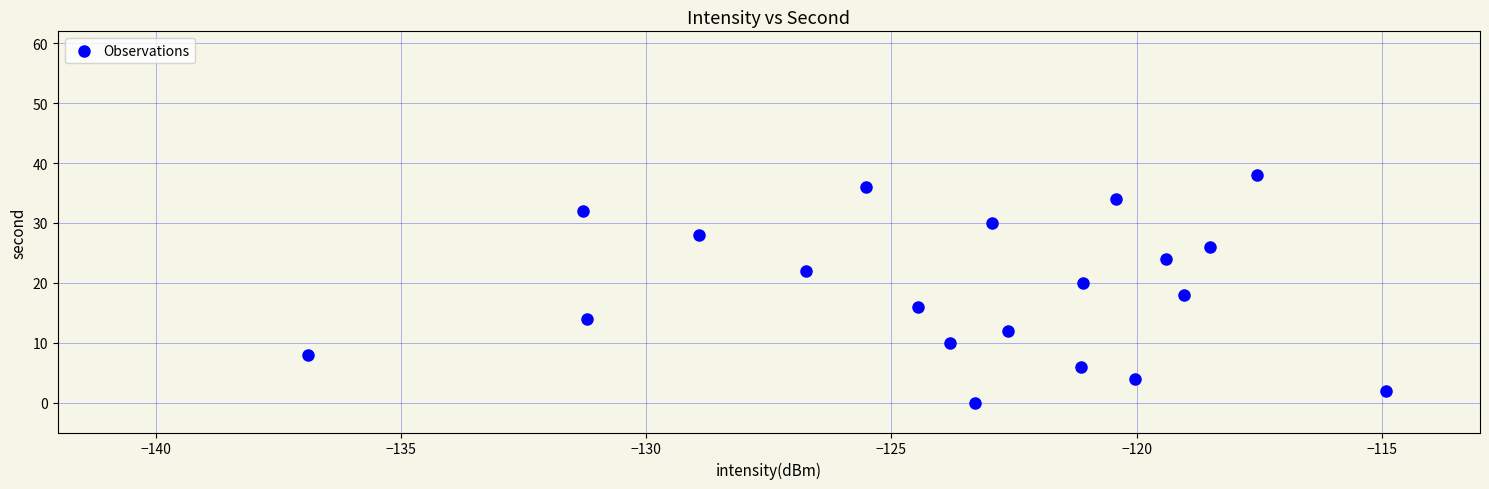

What is the range of Y values (max minus min)?

38